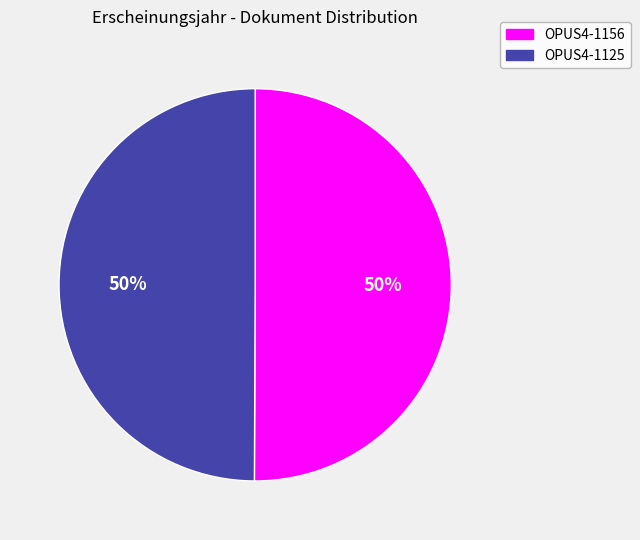

To the nearest percent, what is the average slice percentage?

50%